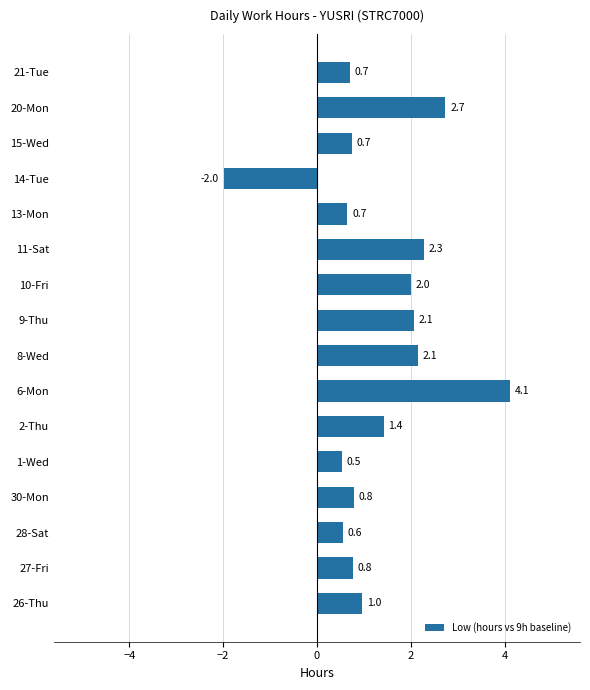

What is the minimum value shown in the chart?

-2.0